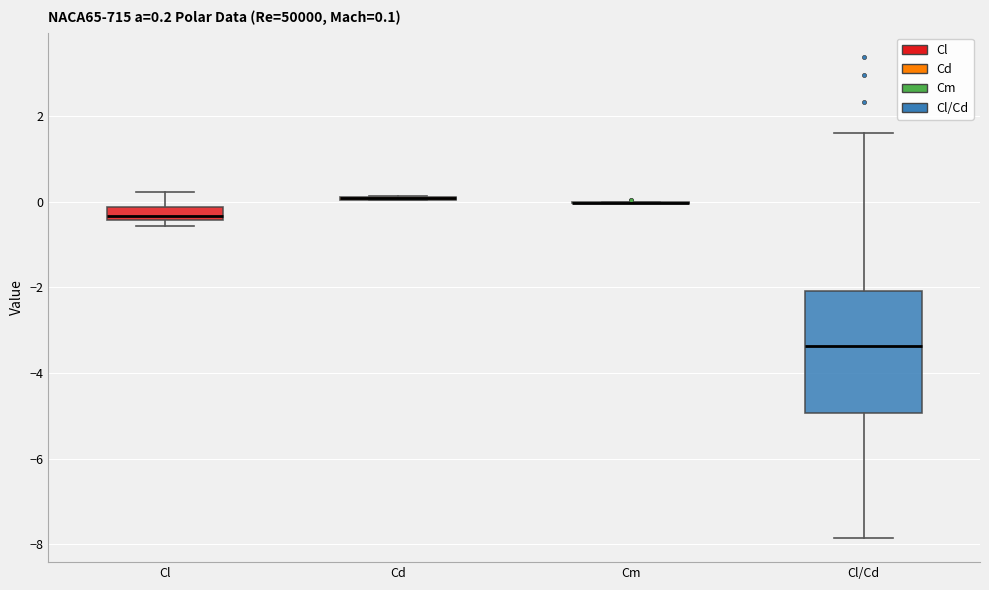

Comparing the boxes themselves (not the whiskers), which one is the tallest?

Cl/Cd